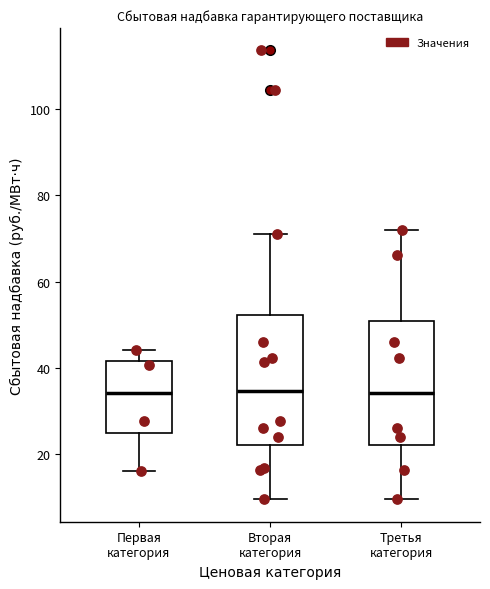

Reading left to right, read every box against the y-axis: the position of its median line, the range the box covers, and the ends of its whiskers. The values are not printed on the chart, so give them approximately, as read against the axis.

Первая категория: median 34, box 24 to 42, whiskers 16 to 44
Вторая категория: median 34, box 22 to 52, whiskers 10 to 72
Третья категория: median 34, box 22 to 50, whiskers 10 to 72